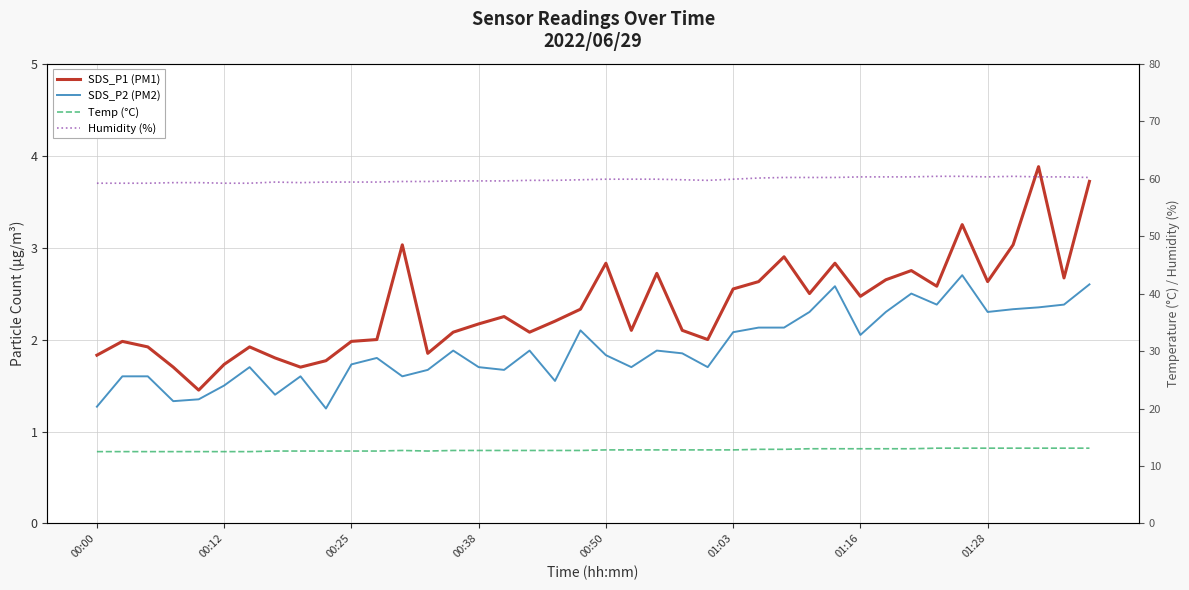

True or false: Humidity (%) has a value of 60.3 at 01:16.

True